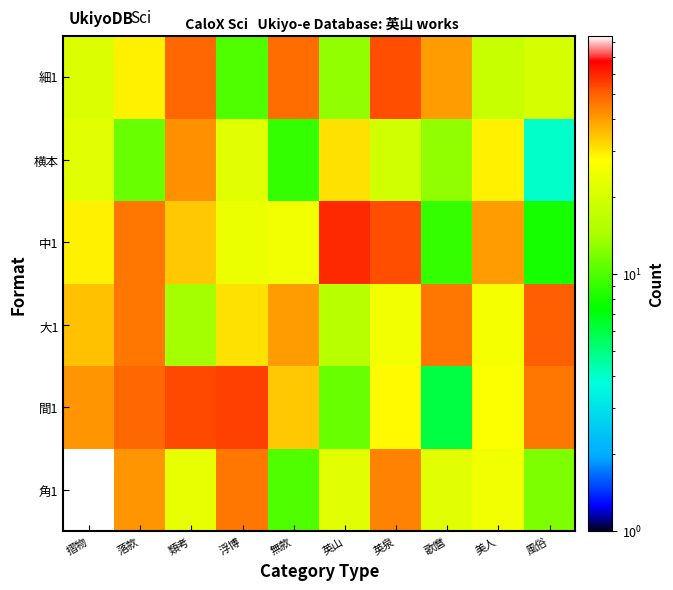

What is the spread (max minus min) of values at 無款?

39